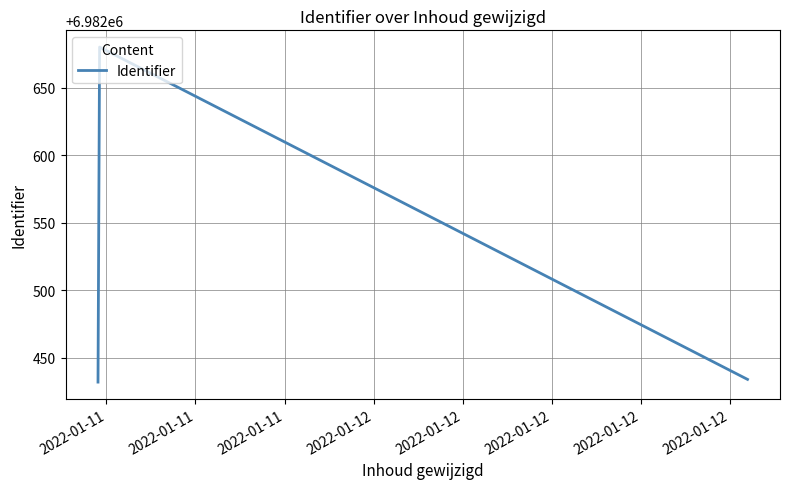

Reading left to right, extract all data points from this chart.

6982432	6982680	6982434